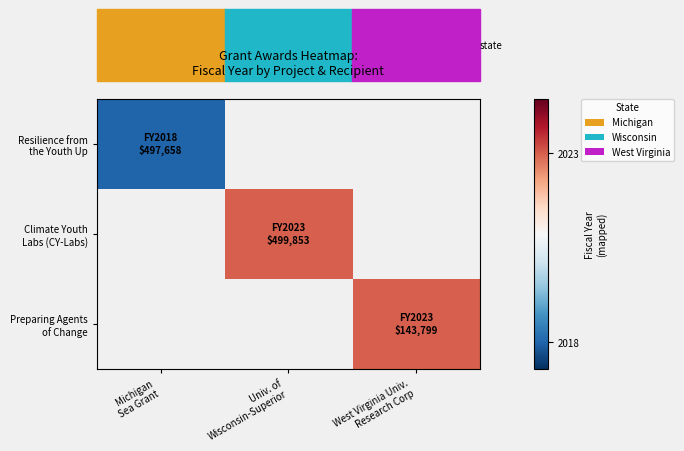

Rank the series by their average value, from lowest to highest.

Resilience from the Youth Up, Climate Youth Labs (CY-Labs), Preparing Agents of Change